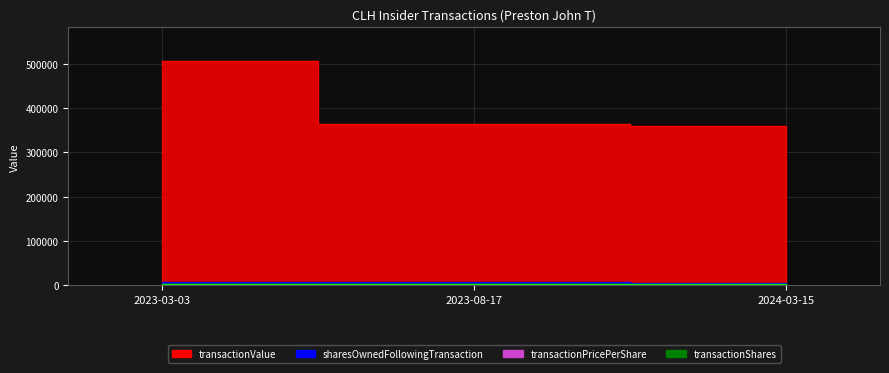

At how many categories does at least one series exceed 263272?

3